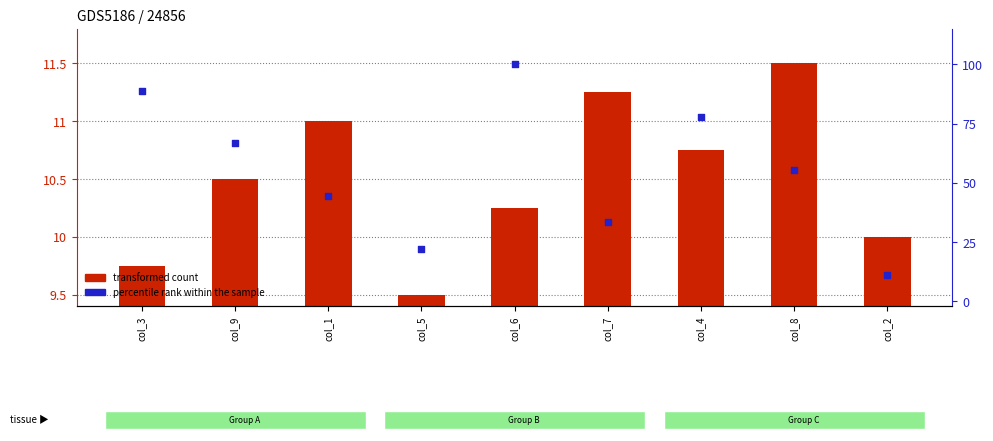

What is the total value across all series at col_5?

31.7